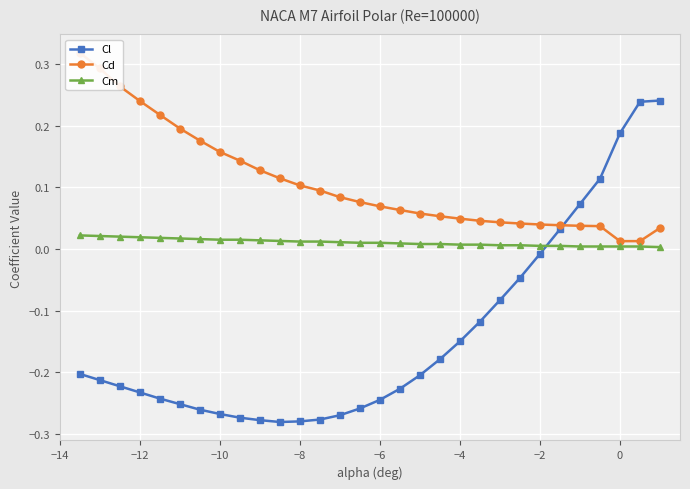

How many times do Cm and Cl cross each other?

1